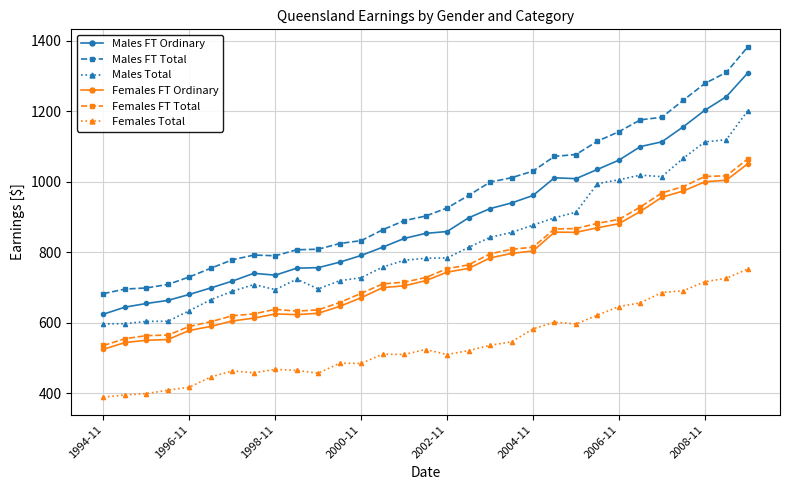

How many lines are shown in the chart?

6